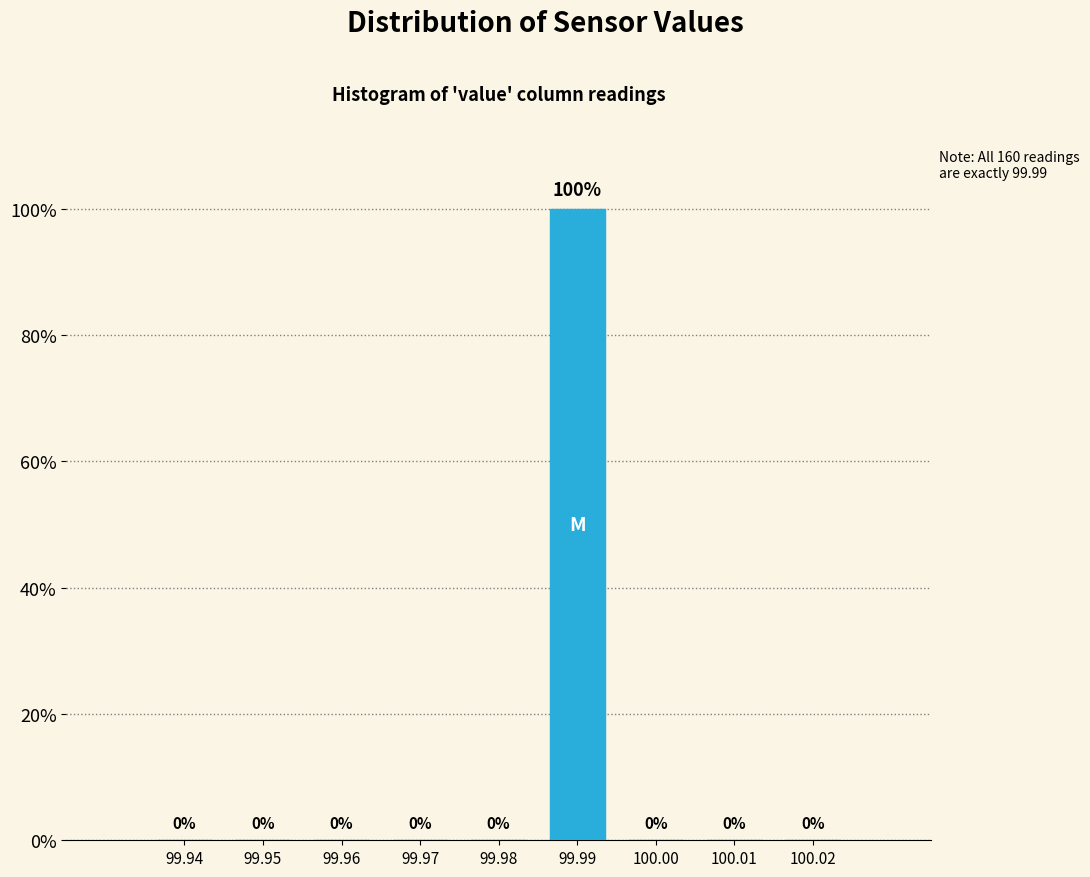

Reading left to right, extract all data points from this chart.

99.94=0	99.95=0	99.96=0	99.97=0	99.98=0	99.99=100	100.00=0	100.01=0	100.02=0